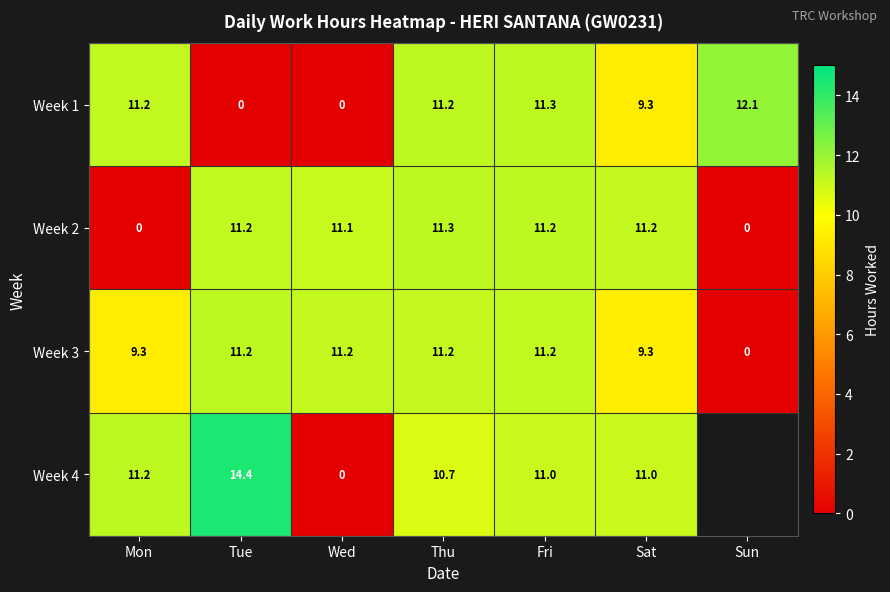

Which category has the highest value in the Week 2 series?

Thu